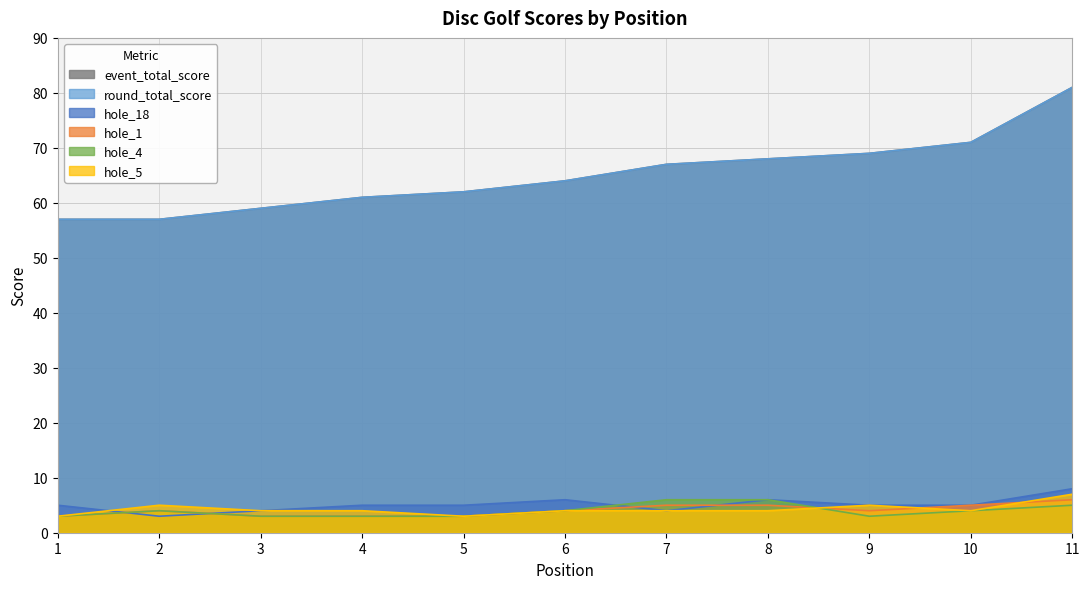

Rank the series by their maximum value, from lowest to highest.

hole_1, hole_4, hole_5, hole_18, event_total_score, round_total_score